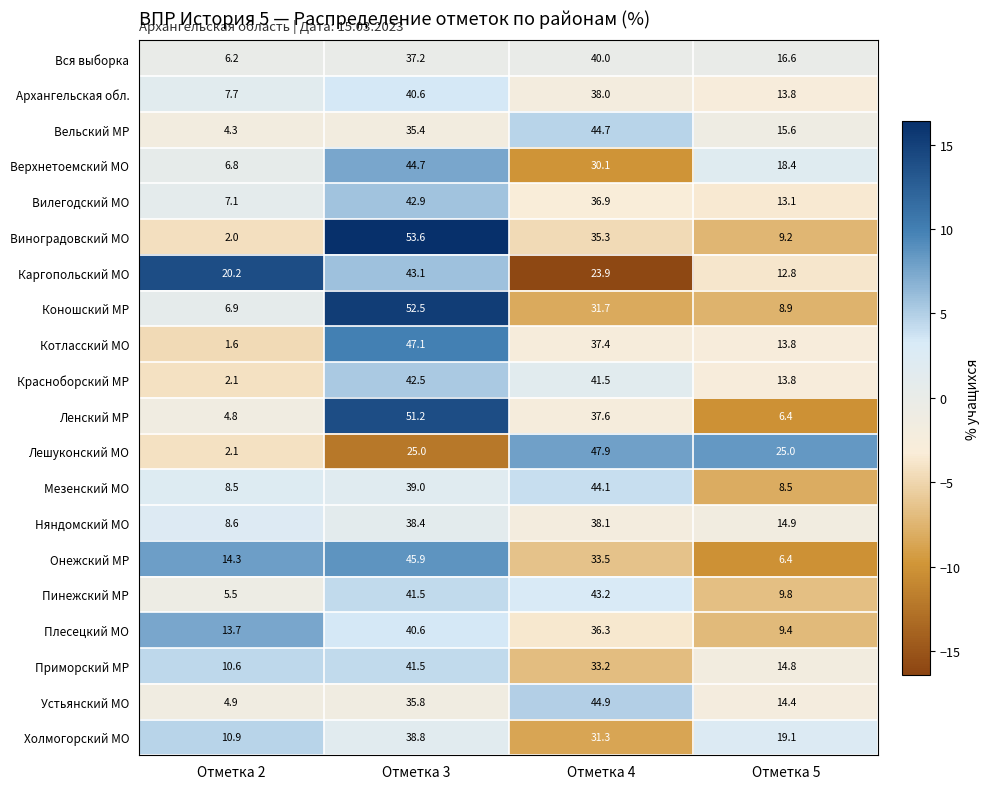

At which label is Ленский МР closest to 28?

Отметка 4